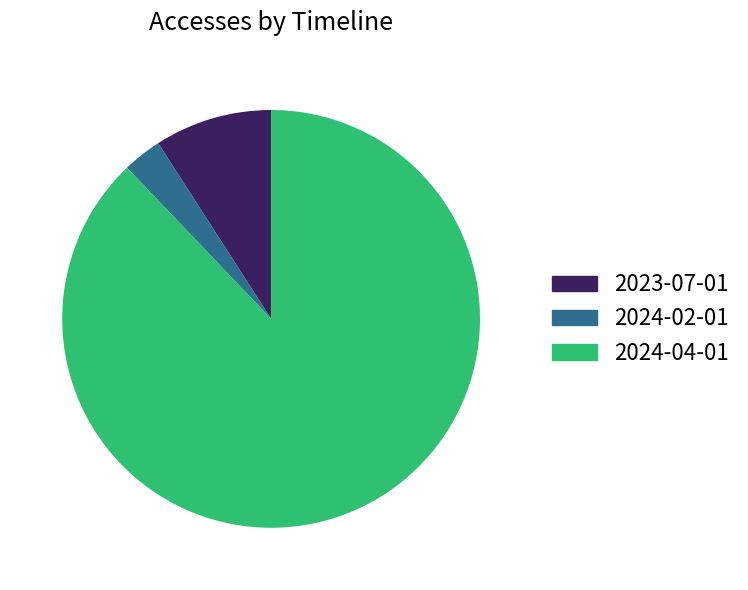

Which category has the biggest portion of the pie?

2024-04-01